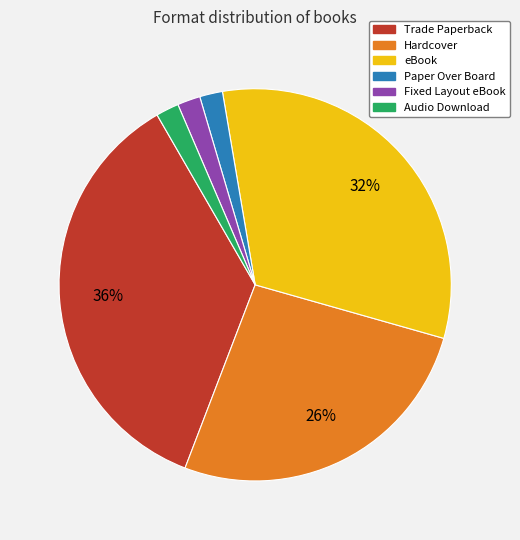

The Paper Over Board slice represents 2% of the pie. True or false?

True